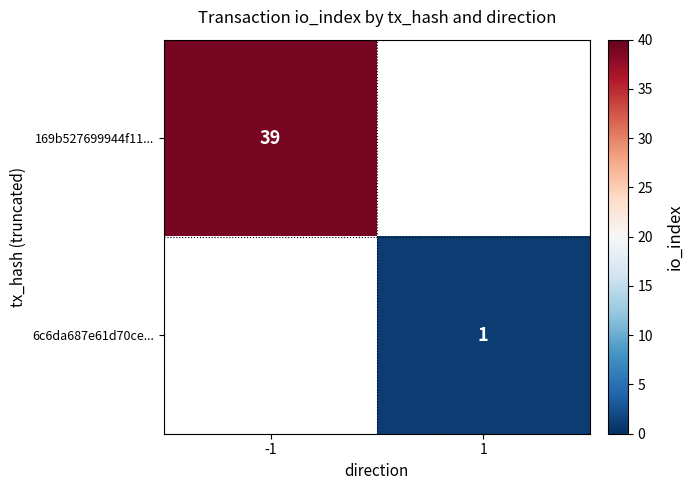

True or false: 169b527699944f11... has a value of 52 at -1.

False